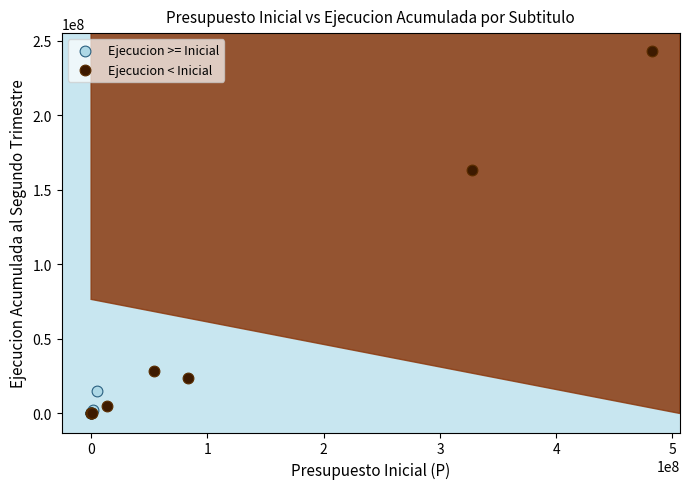

Which series has the largest Y range (max minus min)?

Ejecucion < Inicial